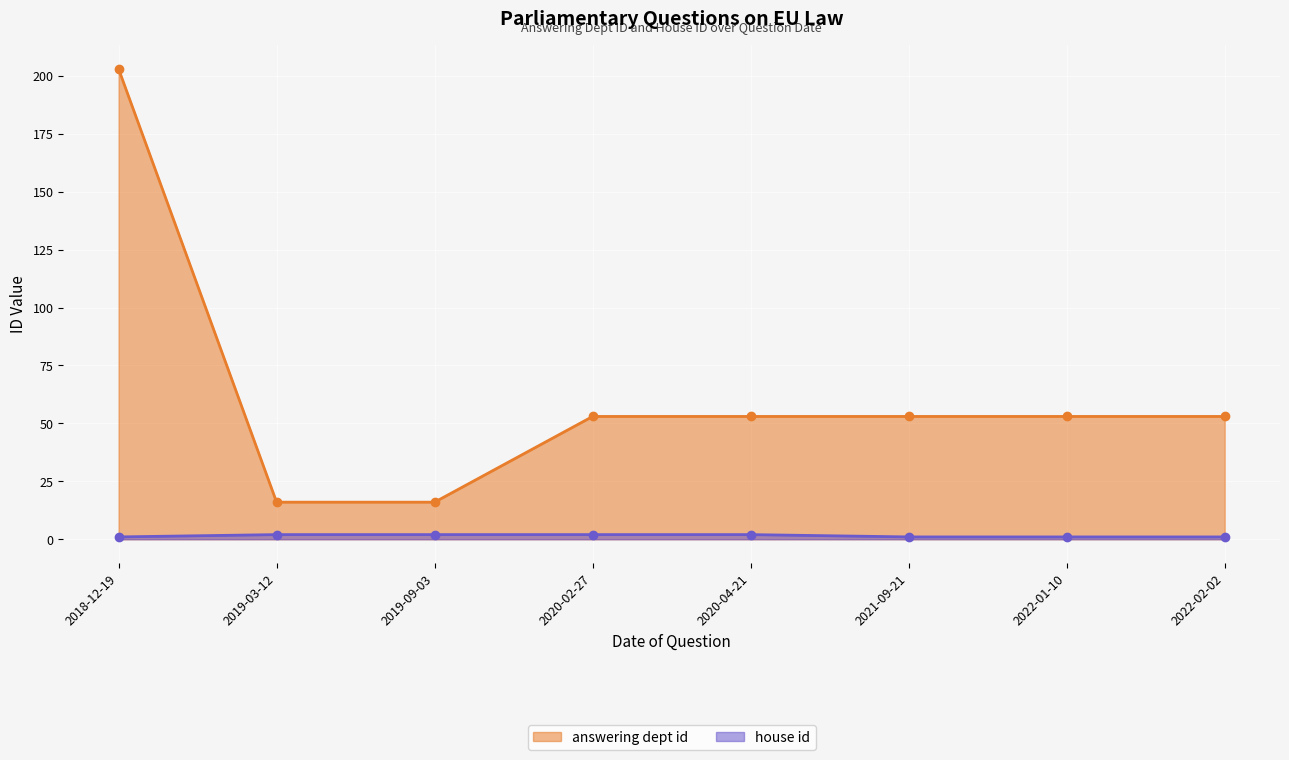

Which category has the lowest value across all series?

2018-12-19